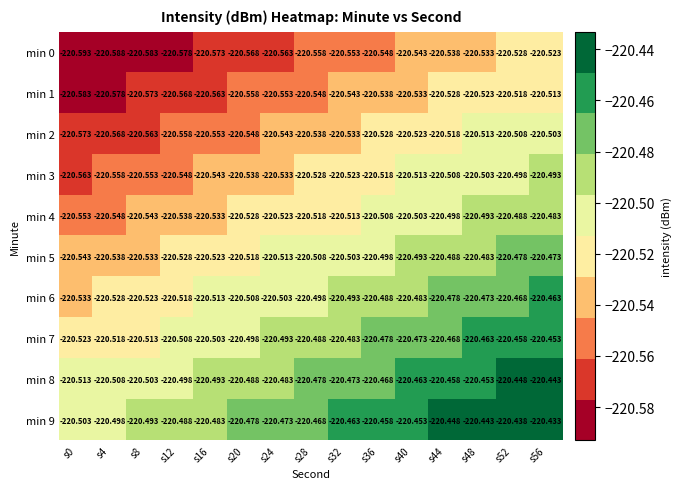

What is the total value across all series at s32?

-2205.1